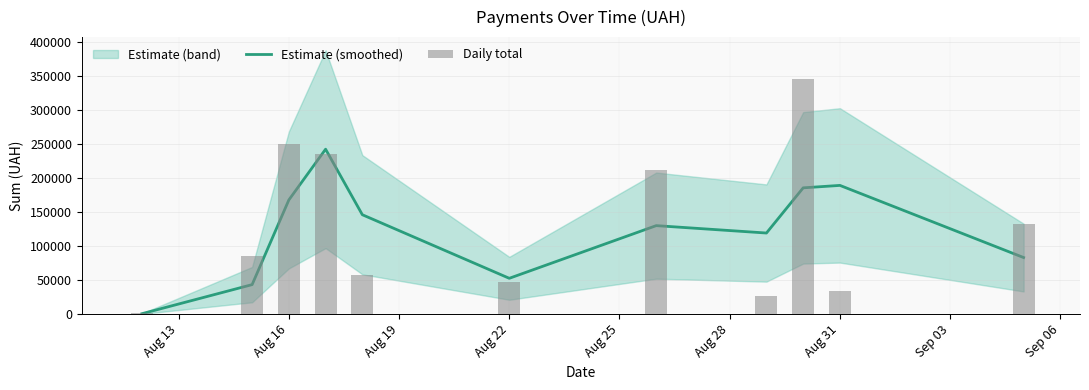

What is the difference between the maximum and minimum values?

242290.2